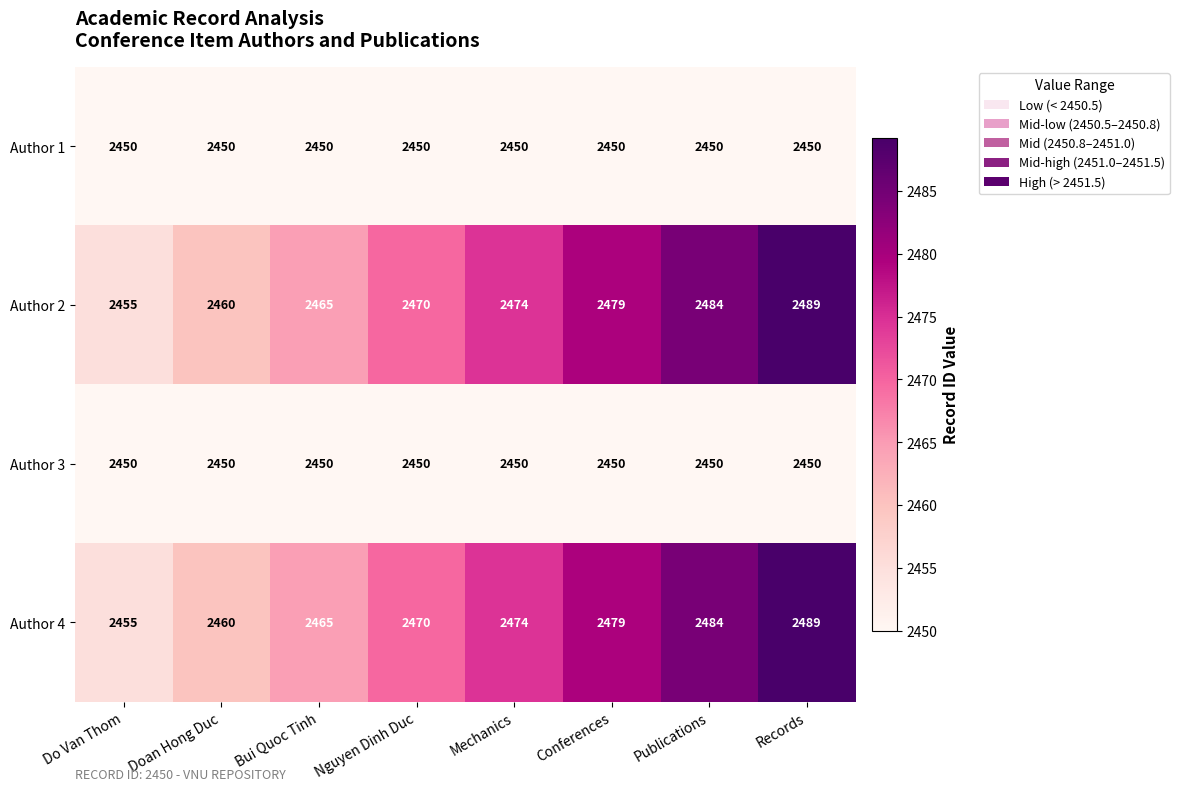

What is the average value of the Author 4 series?

2472